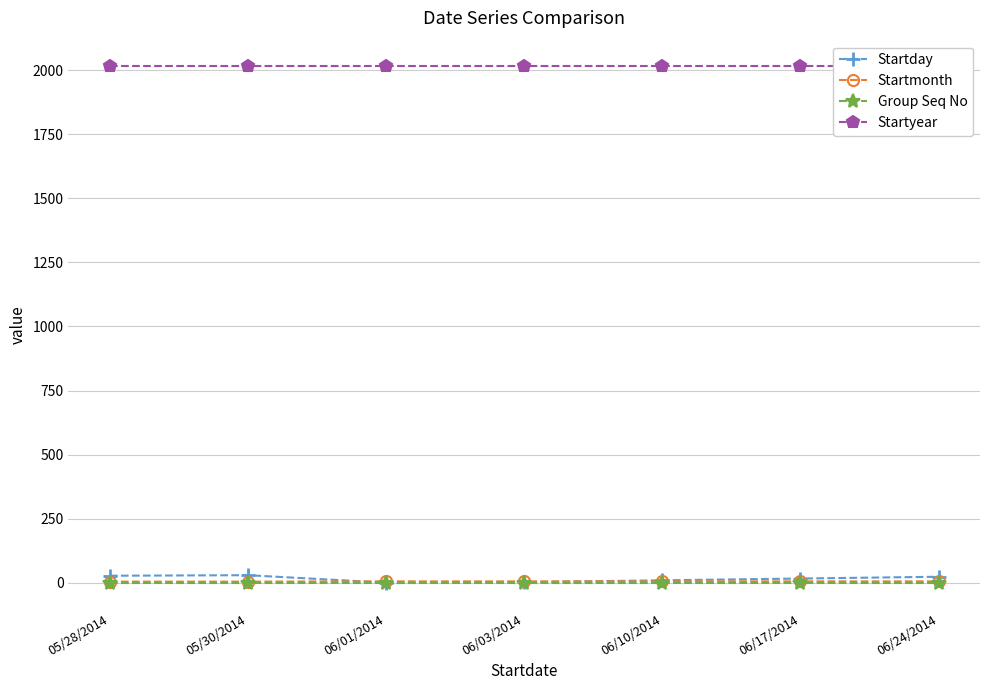

At which label is Startmonth closest to 5?

05/28/2014